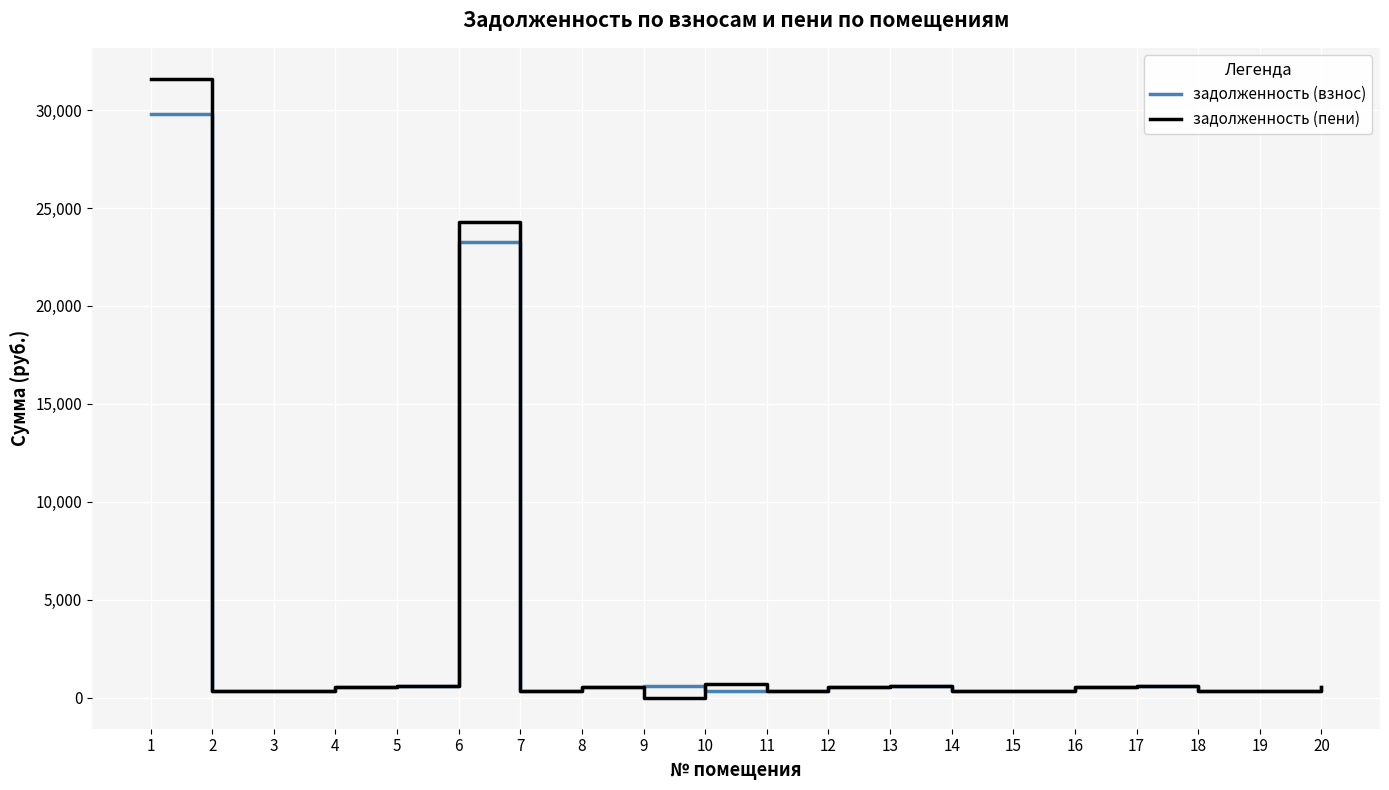

What is the maximum value shown in the chart?

31594.7